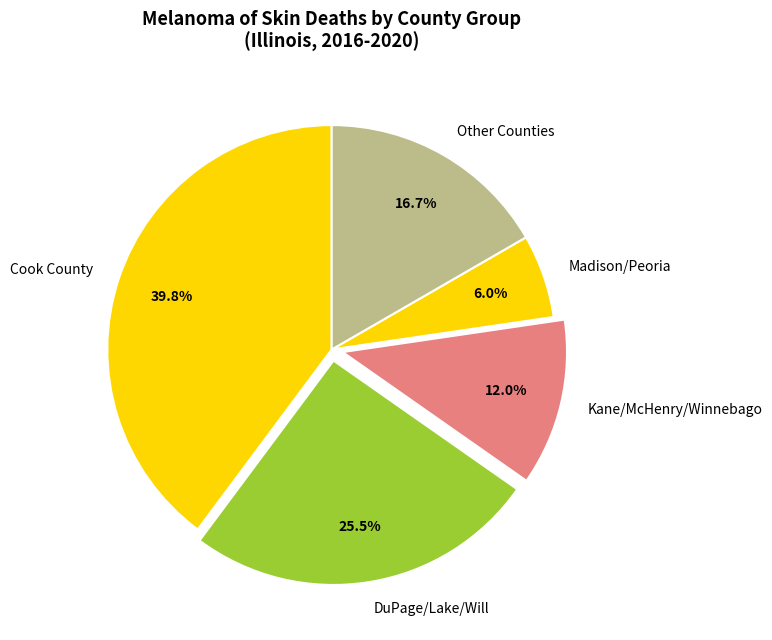

True or false: Cook County accounts for 29% of the total.

False